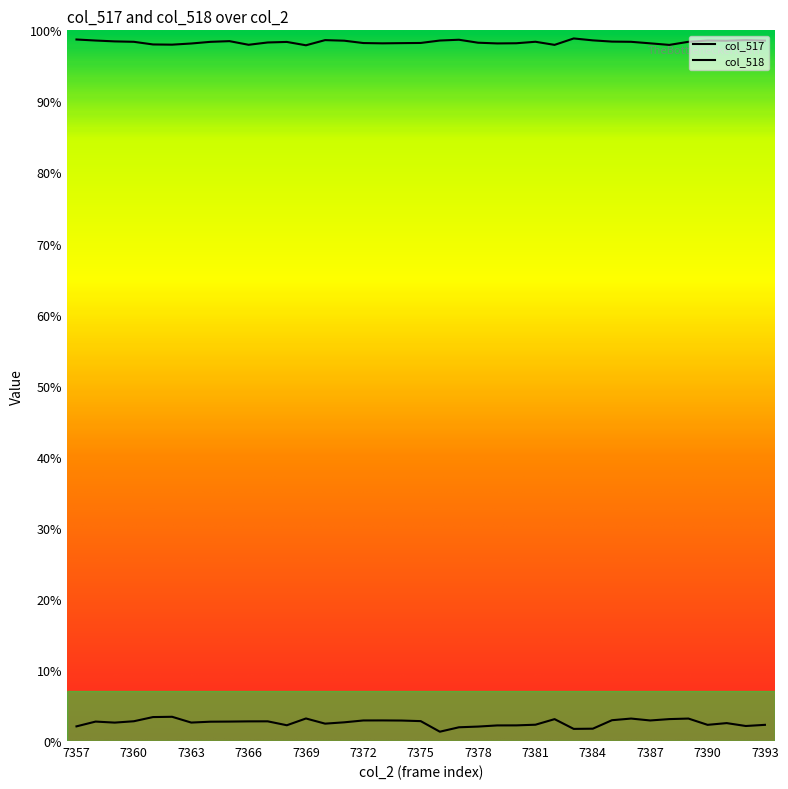

Is the value of col_518 at 7367 greater than the value of col_517 at 7376?

Yes